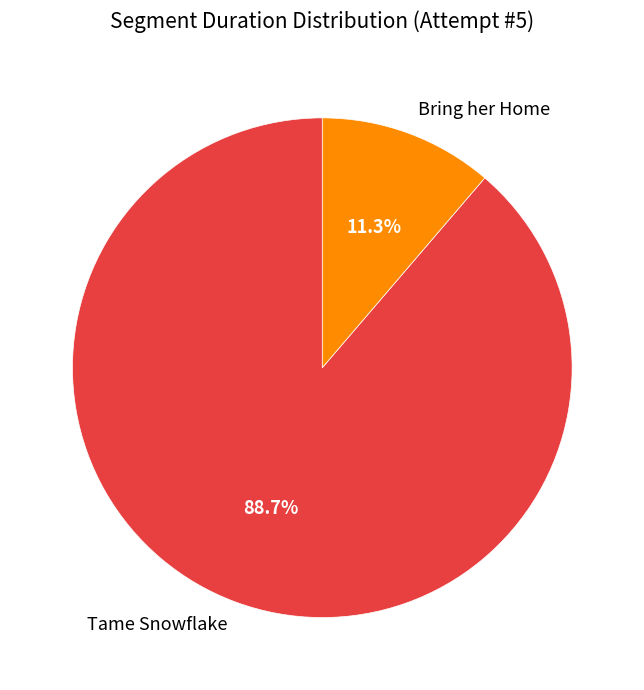

Which category accounts for the majority?

Tame Snowflake